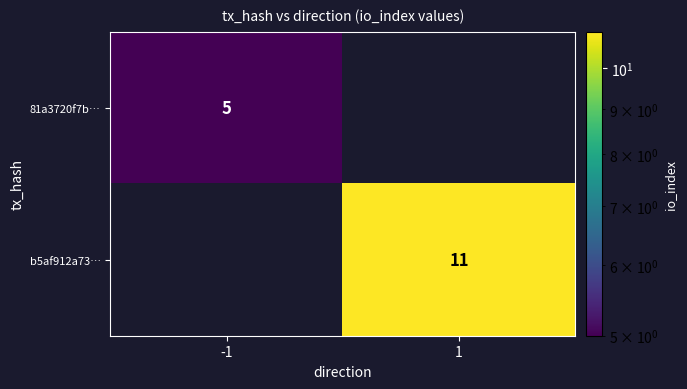

At which category is the sum across all series the highest?

1